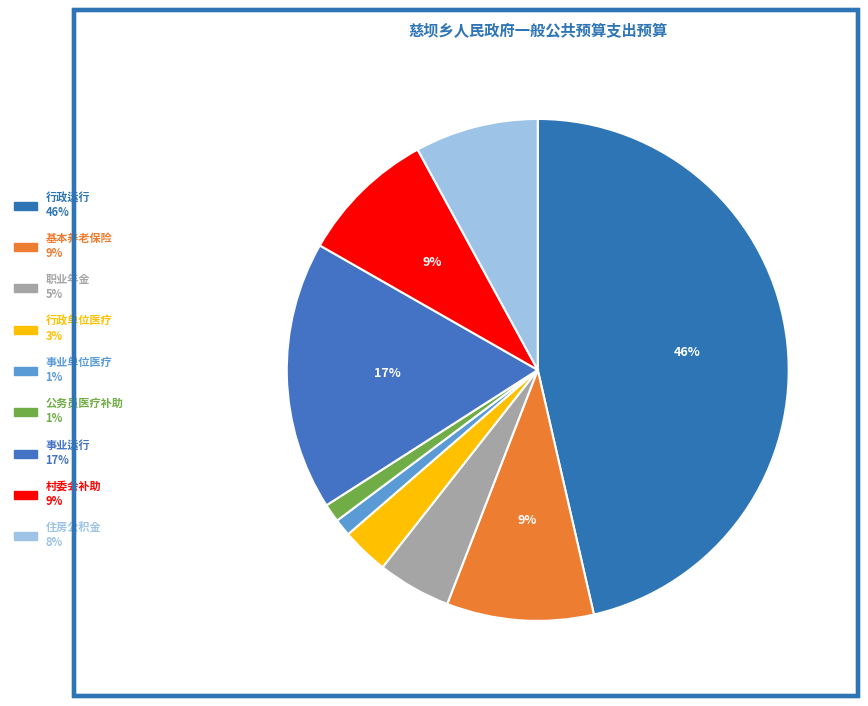

Which slice is the smallest?

事业单位医疗